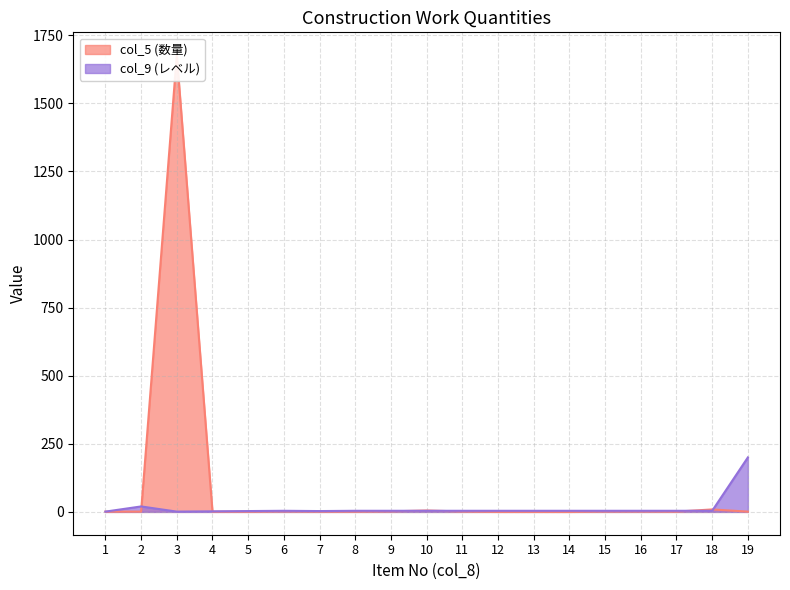

Which series has the largest total across all categories?

col_5